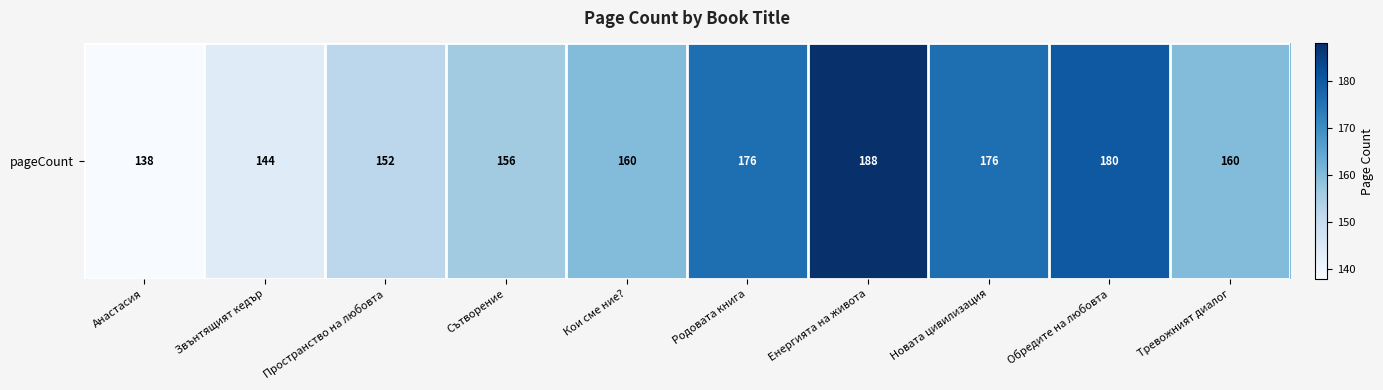

Reading right to left, transcribe all the data shown in this chart.

Тревожният диалог=160	Обредите на любовта=180	Новата цивилизация=176	Енергията на живота=188	Родовата книга=176	Кои сме ние?=160	Сътворение=156	Пространство на любовта=152	Звънтящият кедър=144	Анастасия=138